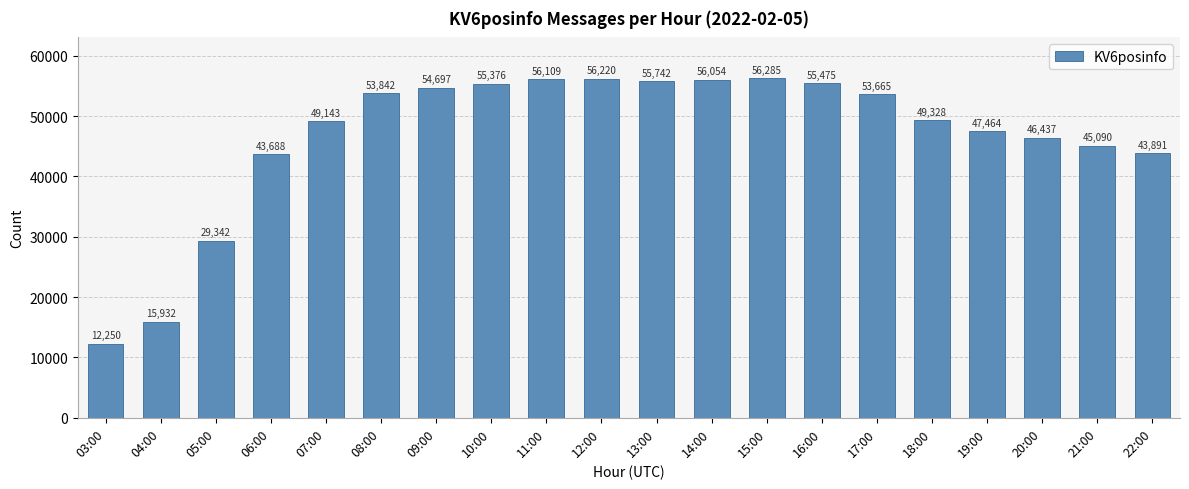

Reading left to right, transcribe all the data shown in this chart.

12250	15932	29342	43688	49143	53842	54697	55376	56109	56220	55742	56054	56285	55475	53665	49328	47464	46437	45090	43891